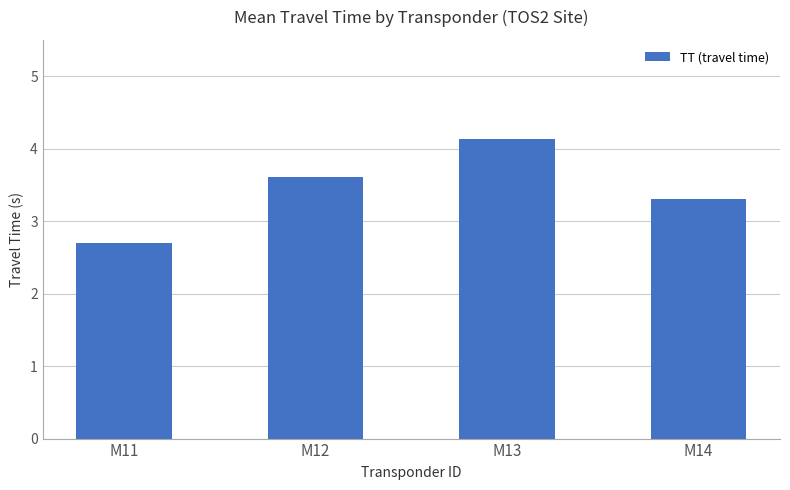

At which category does the chart reach its peak across all series?

M13